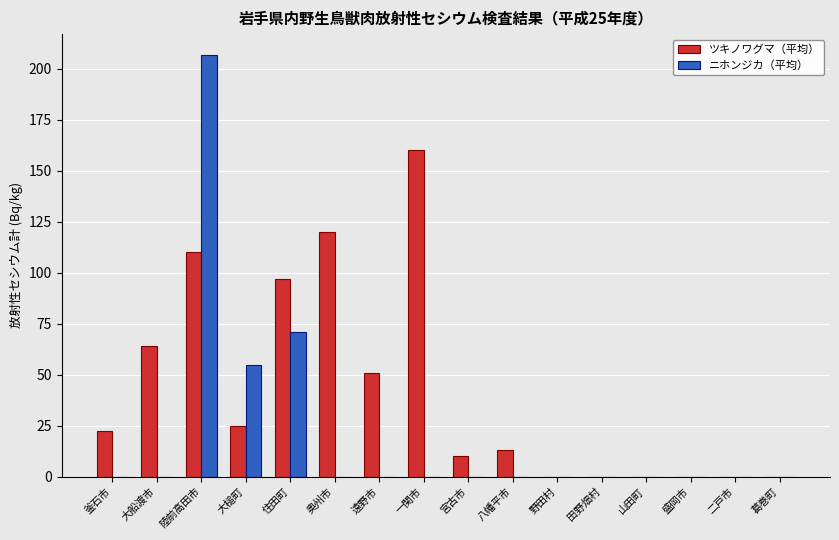

The value of ツキノワグマ（平均） at 山田町 is 0.0. True or false?

True